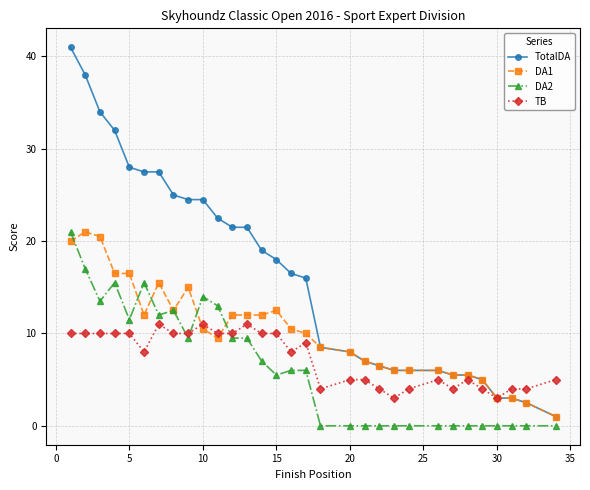

What is the value of the TB point at the 24th from the left?

5.0